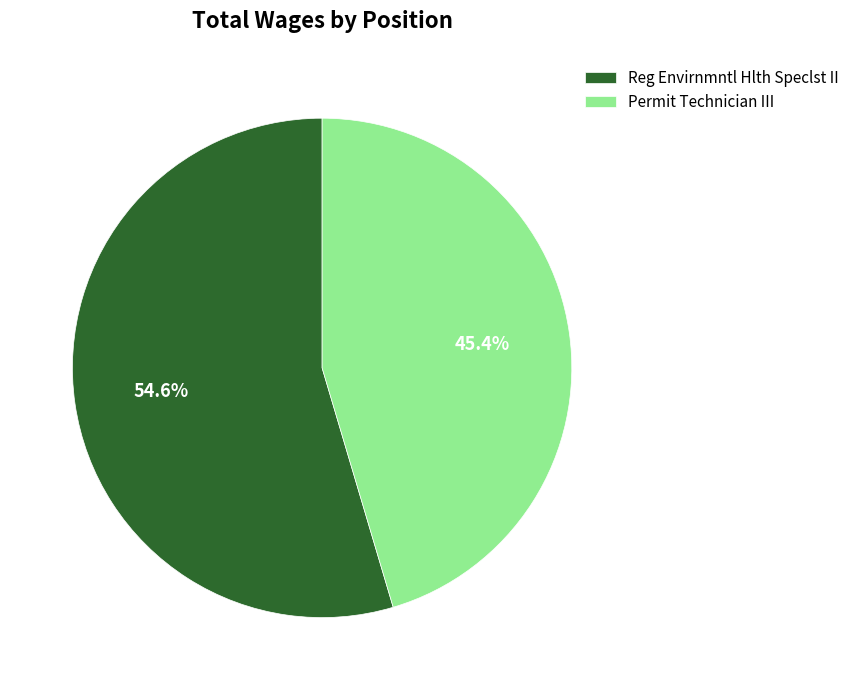

Which slice is the largest?

Reg Envirnmntl Hlth Speclst II